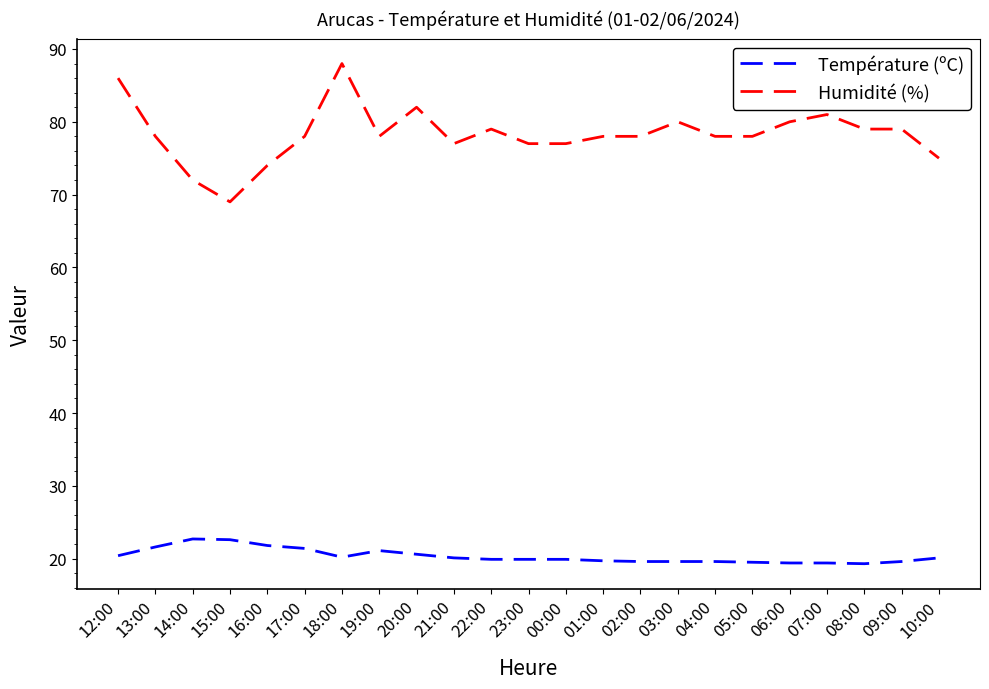

List the series in order of their overall mean, lowest first.

Température (ºC), Humidité (%)